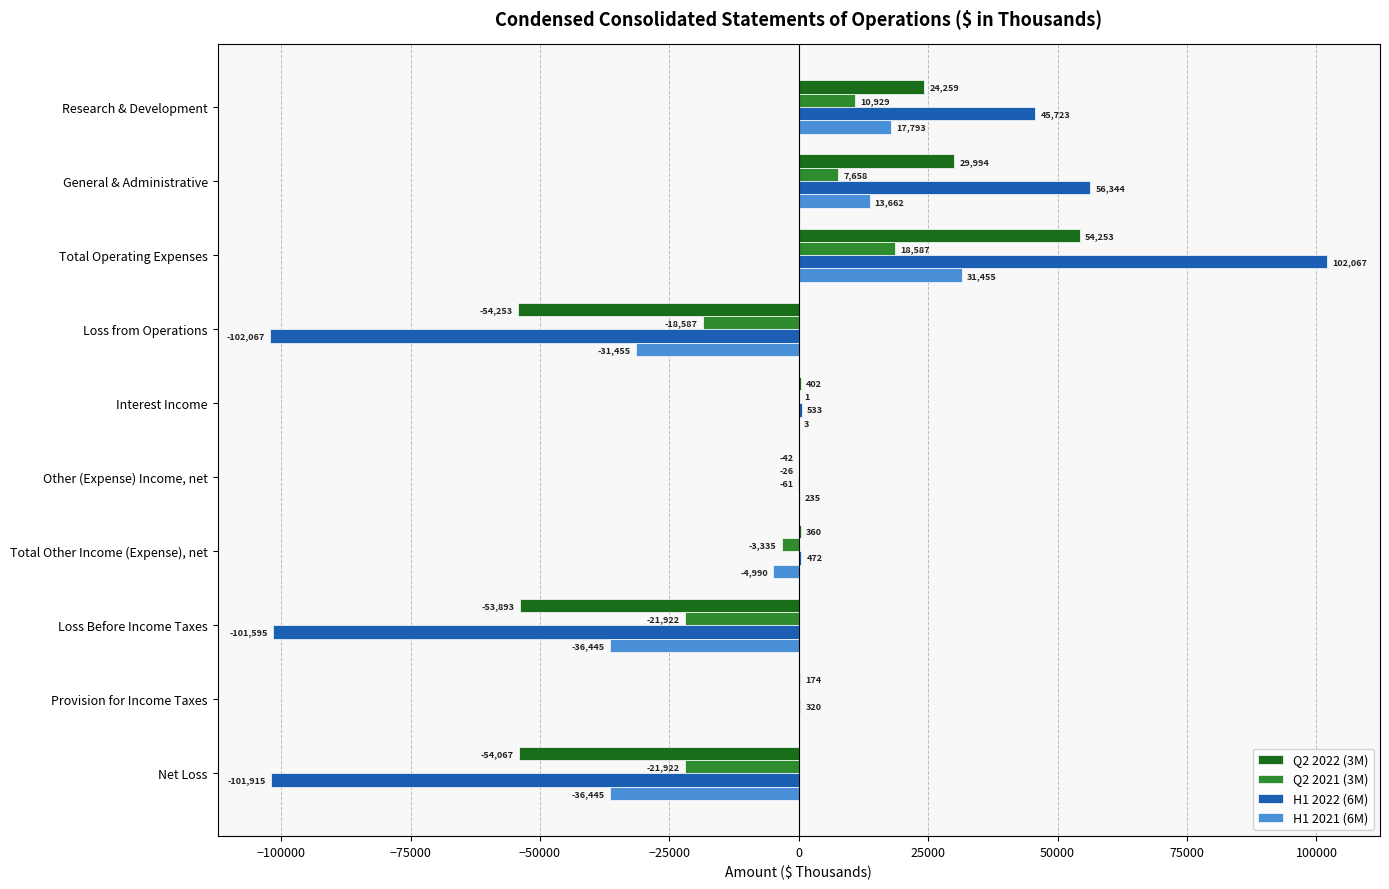

What is the sum of the Q2 2021 (3M) values at Research & Development and Loss Before Income Taxes?

-10993